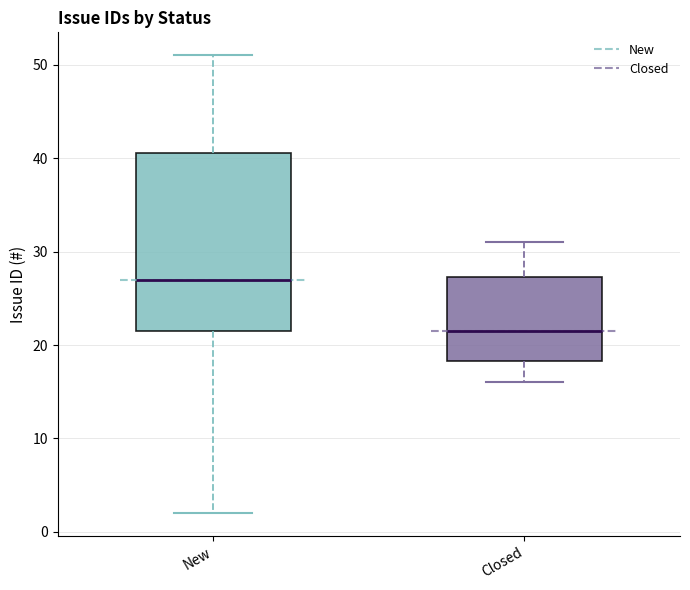

Reading left to right, read every box against the y-axis: the position of its median line, the range the box covers, and the ends of its whiskers. The values are not printed on the chart, so give them approximately, as read against the axis.

New: median 27, box 22 to 41, whiskers 2 to 51
Closed: median 22, box 18 to 27, whiskers 16 to 31